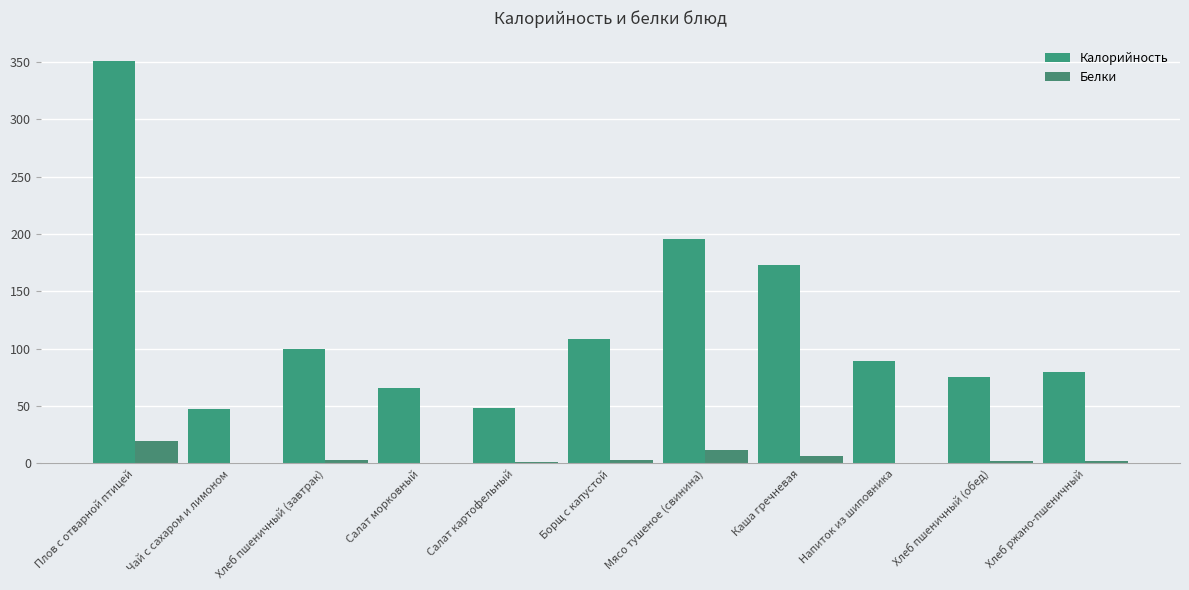

What is the greatest value displayed?

351.3